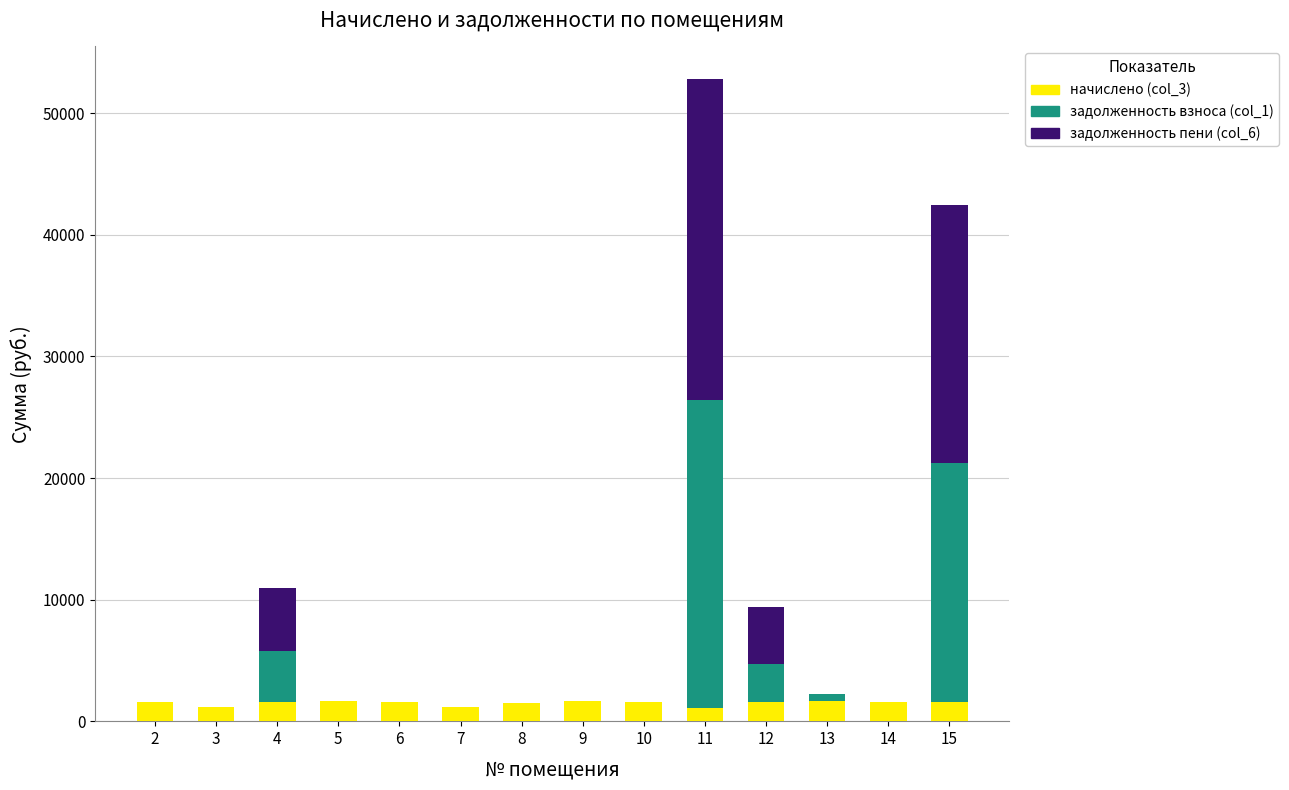

Does the chart contain stacked bars?

Yes